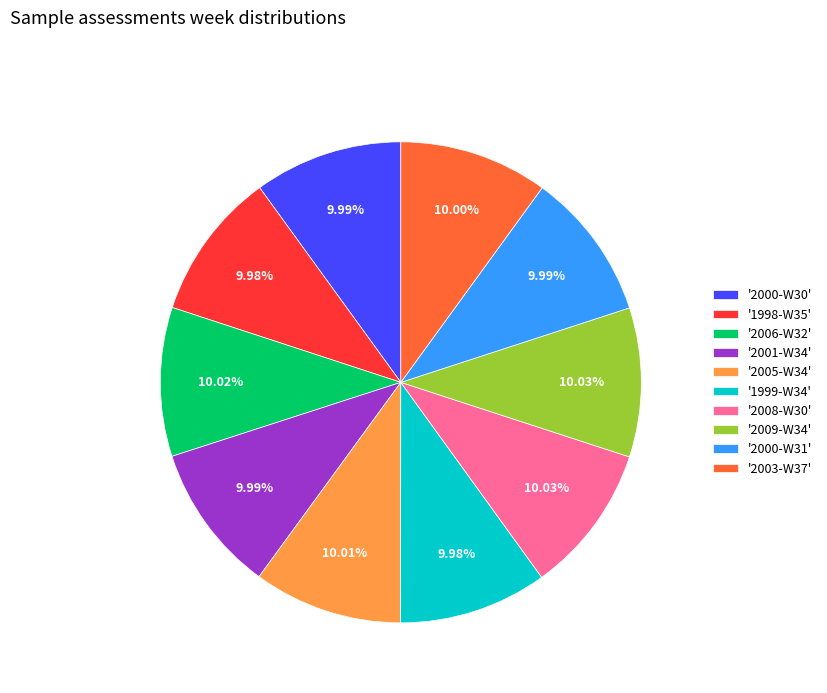

Approximately how many times larger is the value at '2001-W34' compared to '2008-W30'?

1.0